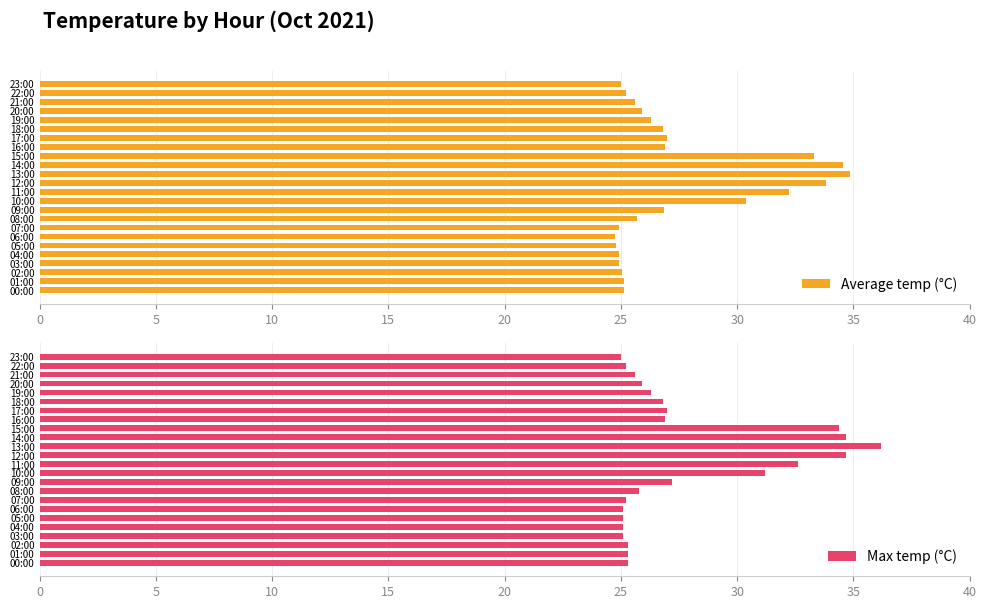

Reading right to left, what are all the values shown in this chart?

Average temp (°C): 25.0	25.2	25.6	25.9	26.3	26.8	27.0	26.9	33.3	34.5	34.9	33.8	32.2	30.4	26.9	25.7	24.9	24.8	24.8	24.9	24.9	25.1	25.1	25.1
Max temp (°C): 25.0	25.2	25.6	25.9	26.3	26.8	27.0	26.9	34.4	34.7	36.2	34.7	32.6	31.2	27.2	25.8	25.2	25.1	25.1	25.1	25.1	25.3	25.3	25.3